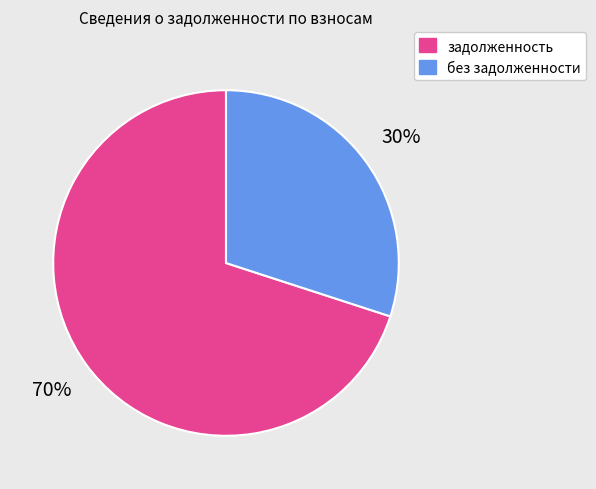

What is the ratio of the value at без задолженности to the value at задолженность?

0.4